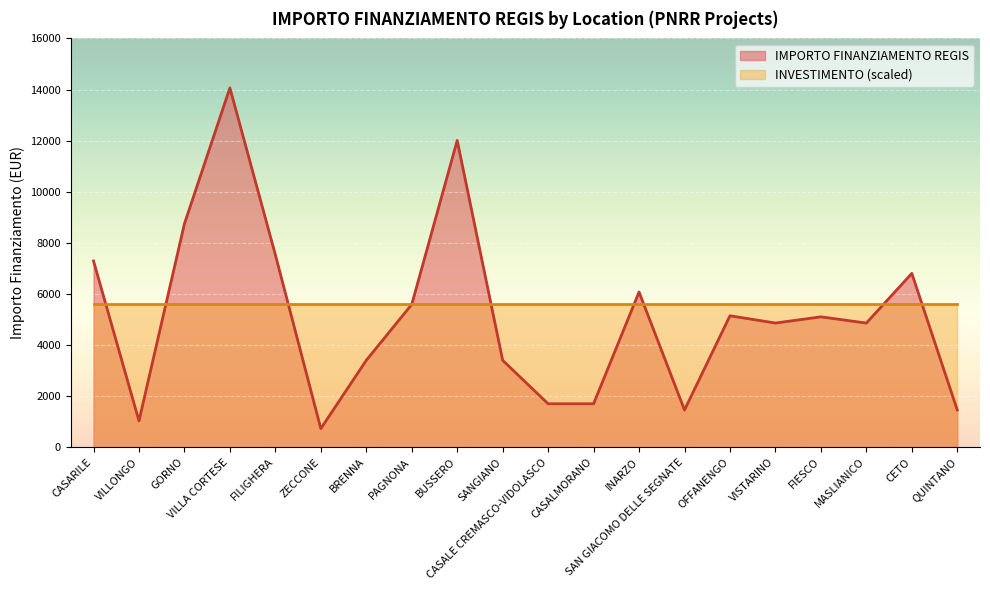

Rank the categories by value from lowest to highest.

ZECCONE, VILLONGO, SAN GIACOMO DELLE SEGNATE, QUINTANO, CASALE CREMASCO-VIDOLASCO, CASALMORANO, BRENNA, SANGIANO, VISTARINO, MASLIANICO, FIESCO, OFFANENGO, PAGNONA, INARZO, CETO, CASARILE, FILIGHERA, GORNO, BUSSERO, VILLA CORTESE